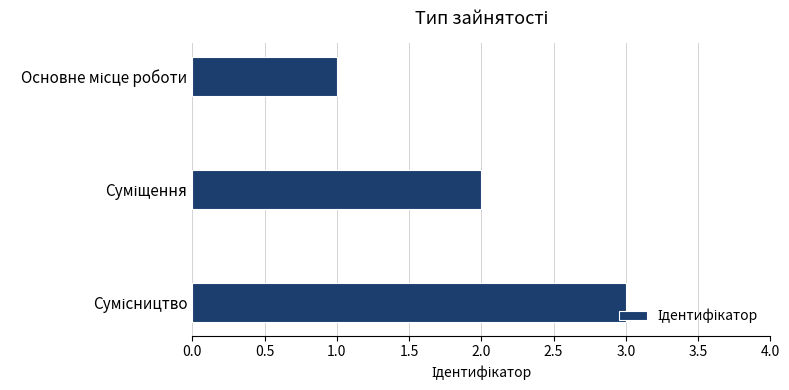

What is the average value?

2